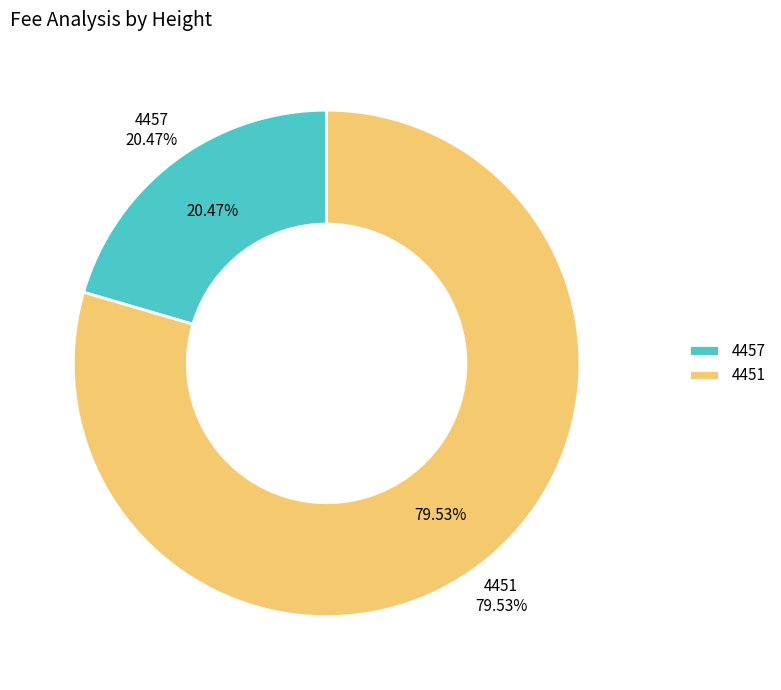

To the nearest percent, what is the difference between the largest and smallest slice percentages?

59%